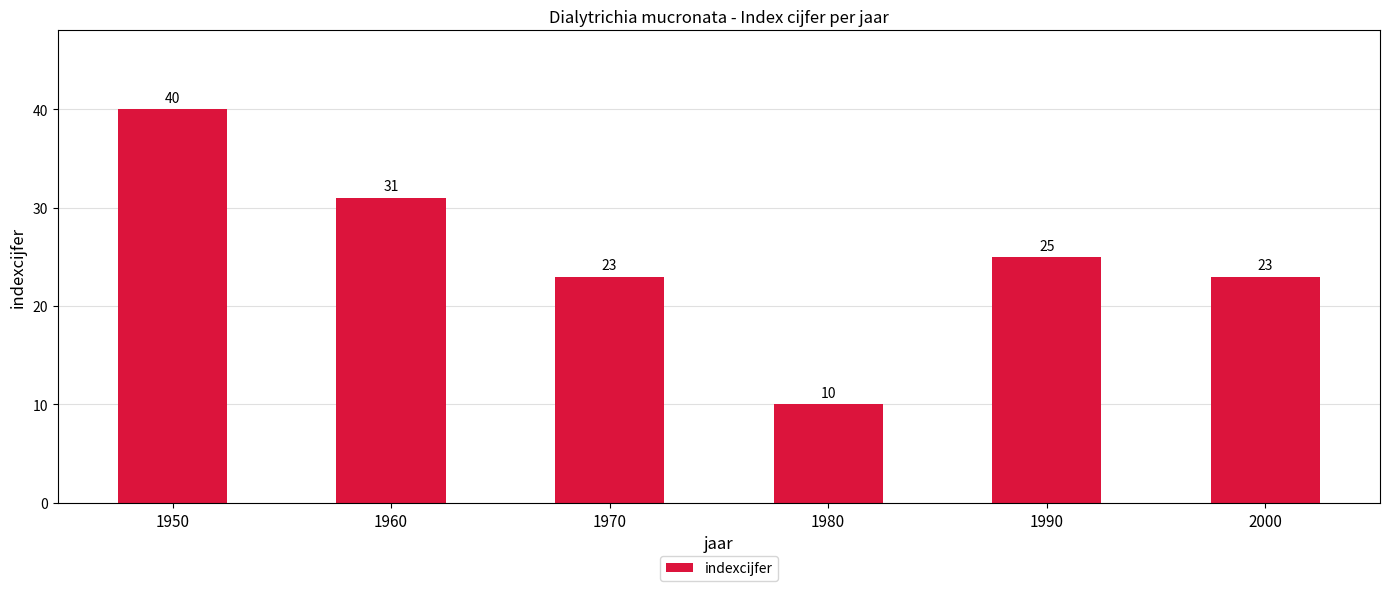

What is the average value?

25